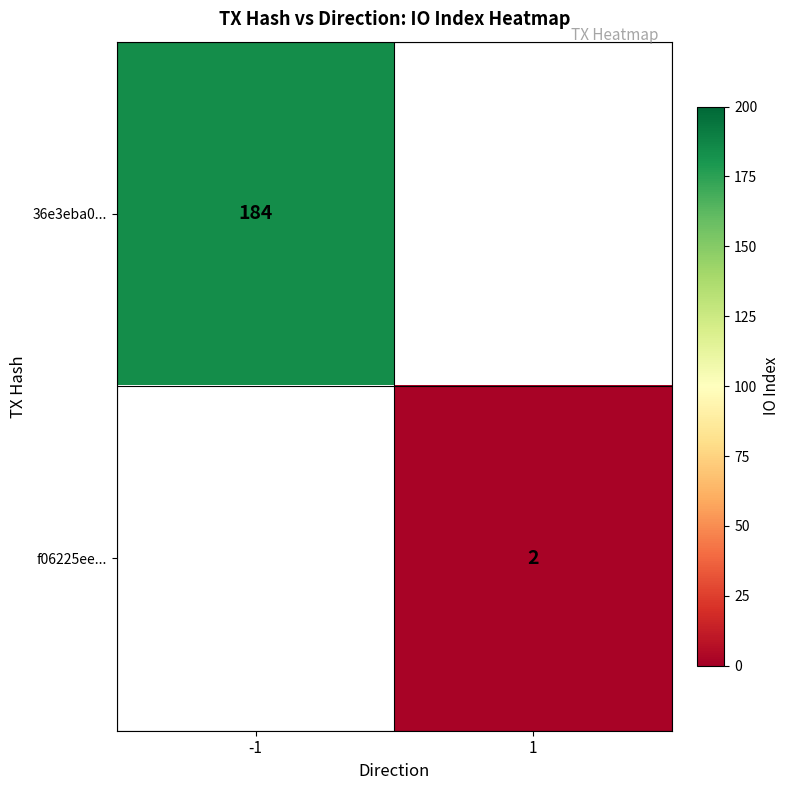

Which has a higher value, 1 or -1?

-1